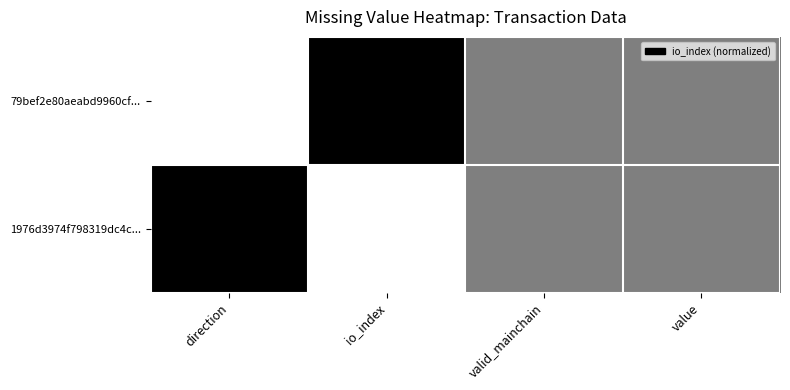

Which has a higher value, direction or value?

value